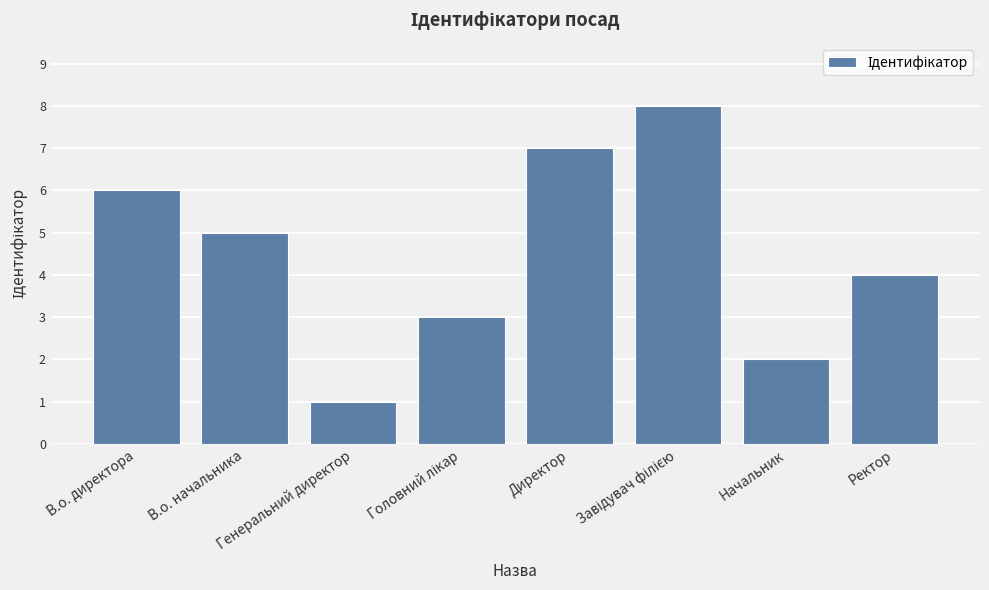

What is the greatest value displayed?

8